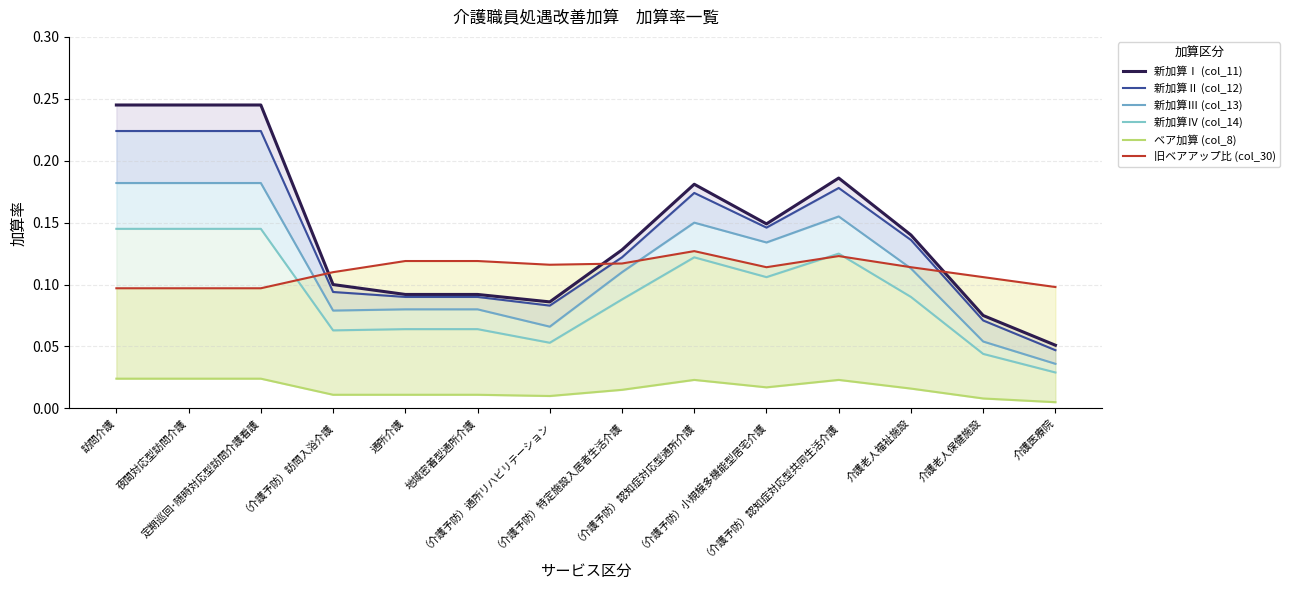

What are all the series names shown in the legend?

新加算Ⅰ (col_11), 新加算Ⅱ (col_12), 新加算Ⅲ (col_13), 新加算Ⅳ (col_14), ベア加算 (col_8), 旧ベアアップ比 (col_30)